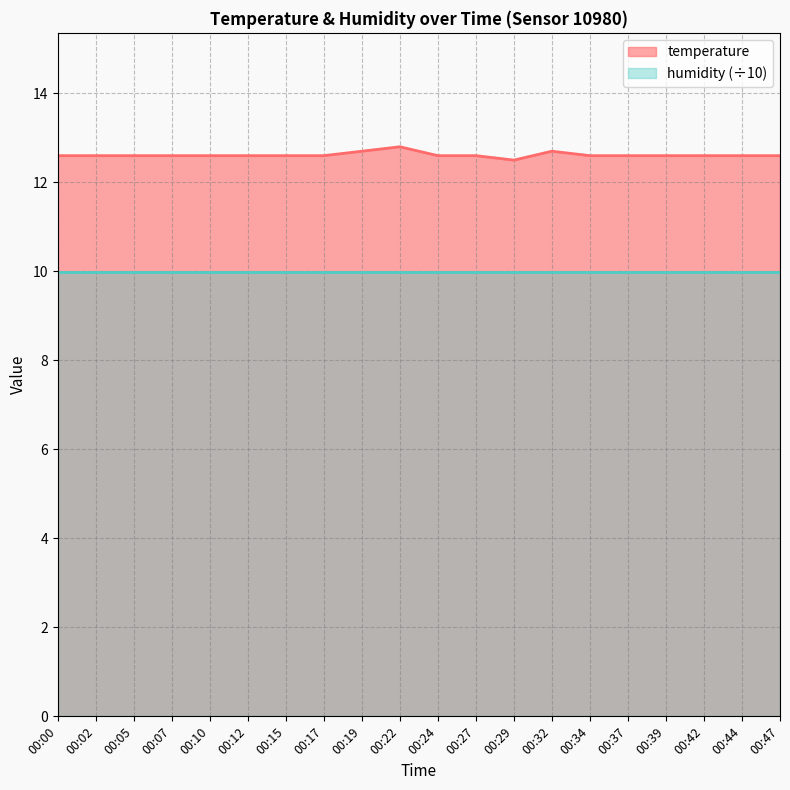

How many lines are shown in the chart?

2